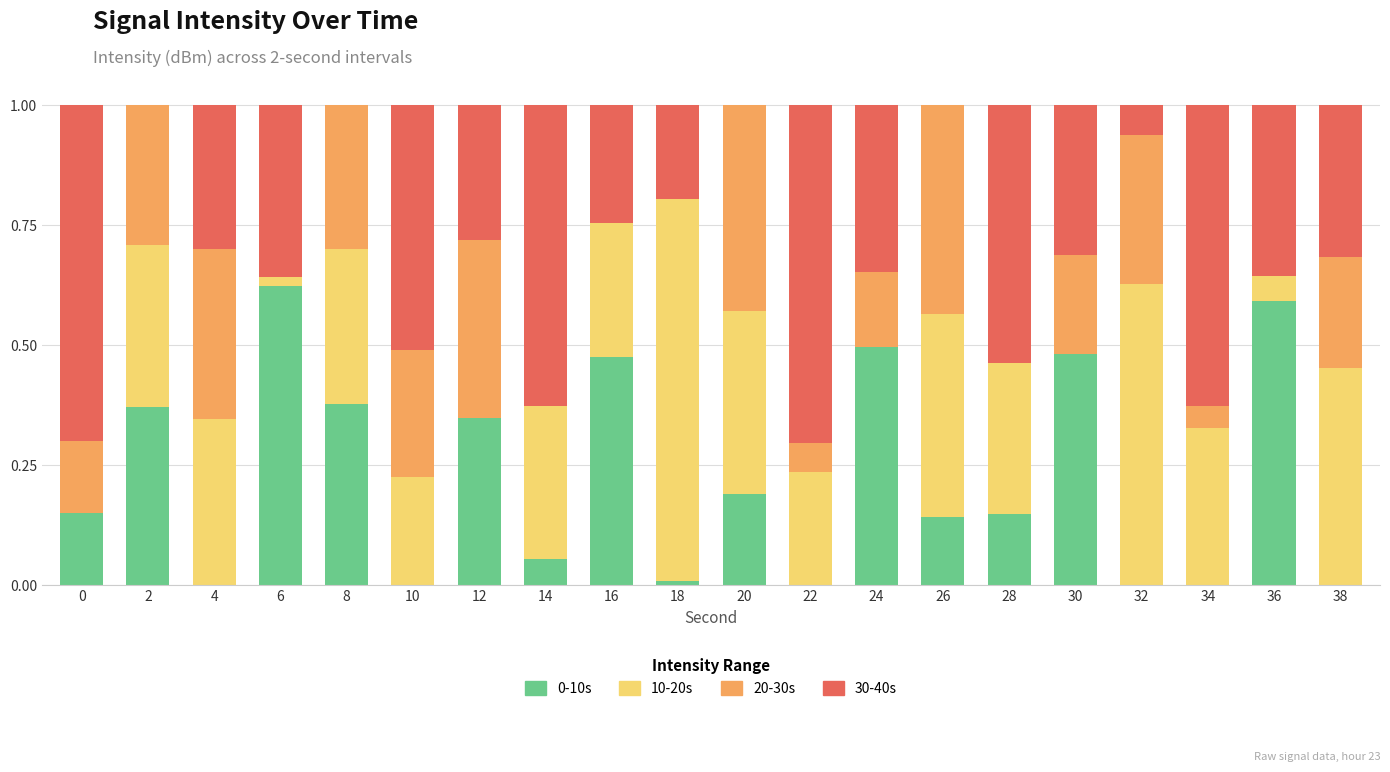

Does the chart contain stacked bars?

Yes